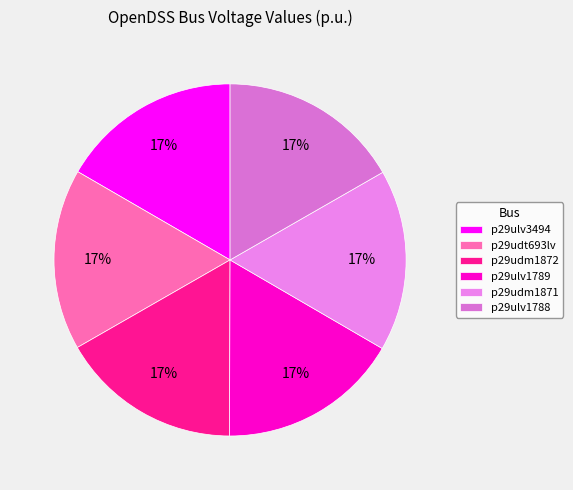

Which has a higher value, p29udm1871 or p29udt693lv?

p29udm1871